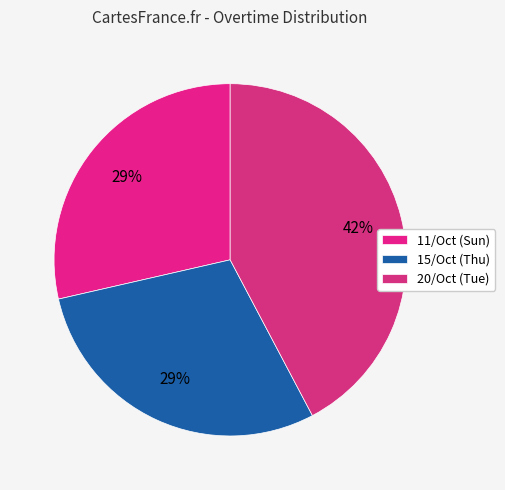

Which slice is the largest?

20/Oct (Tue)